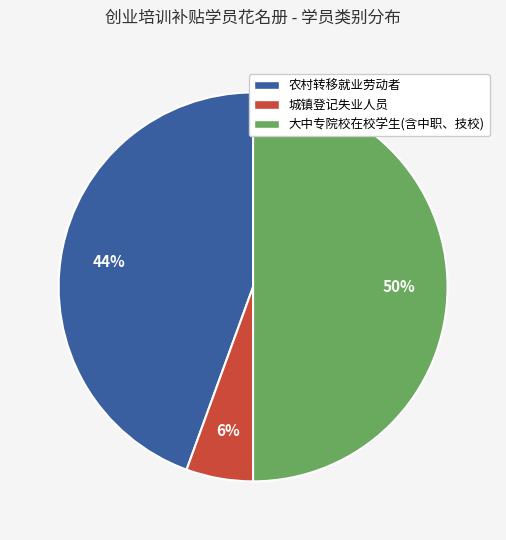

The 城镇登记失业人员 slice represents 6% of the pie. True or false?

True